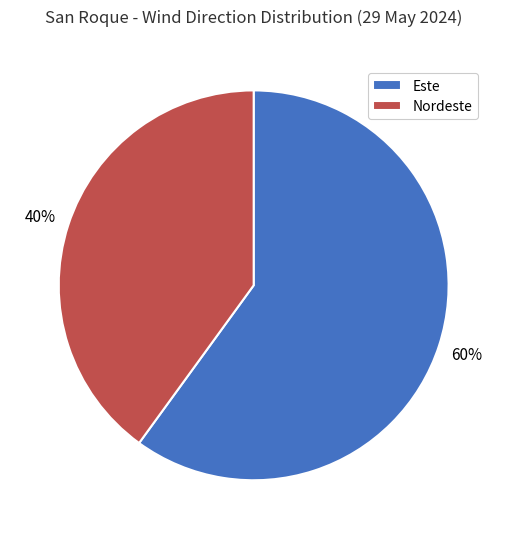

Rank the categories by value from highest to lowest.

Este, Nordeste